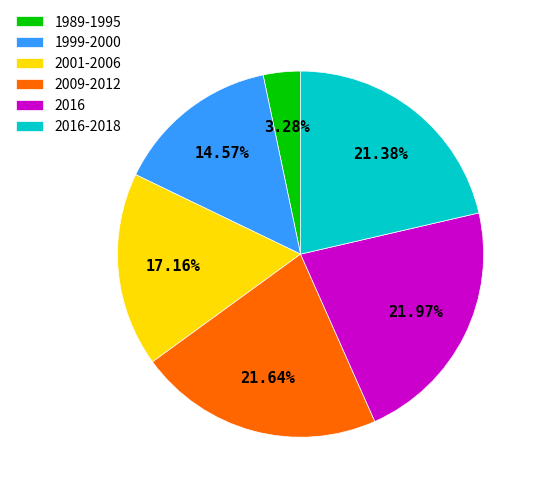

To the nearest percent, what is the combined percentage of 2016-2018 and 2016?

43%